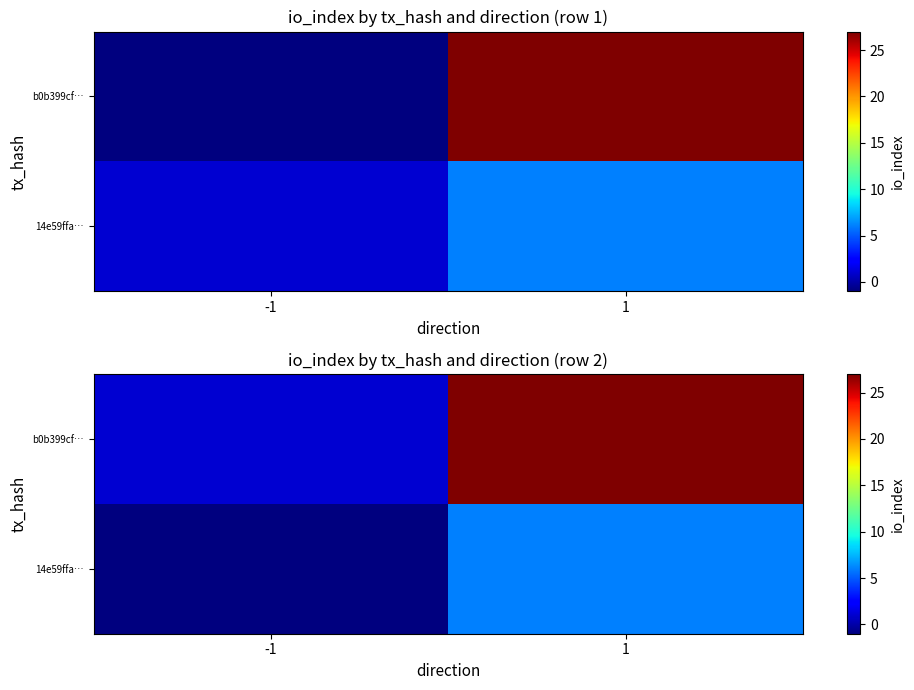

The value of b0b399cf… at -1 is 0. True or false?

False